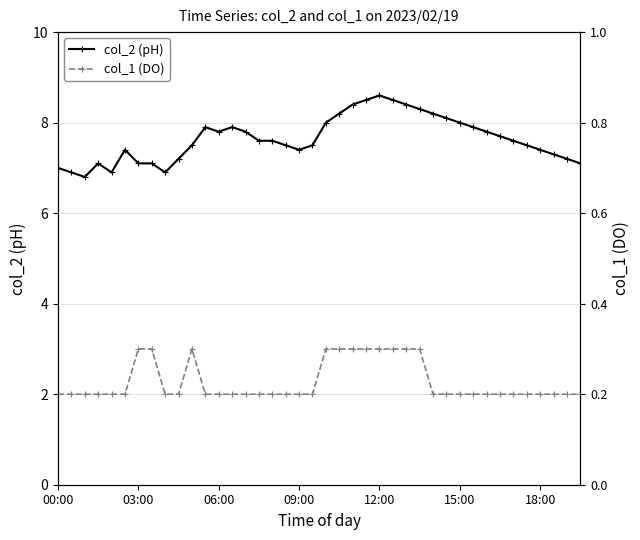

What is the difference between the maximum and minimum values in the col_1 (DO) series?

0.1